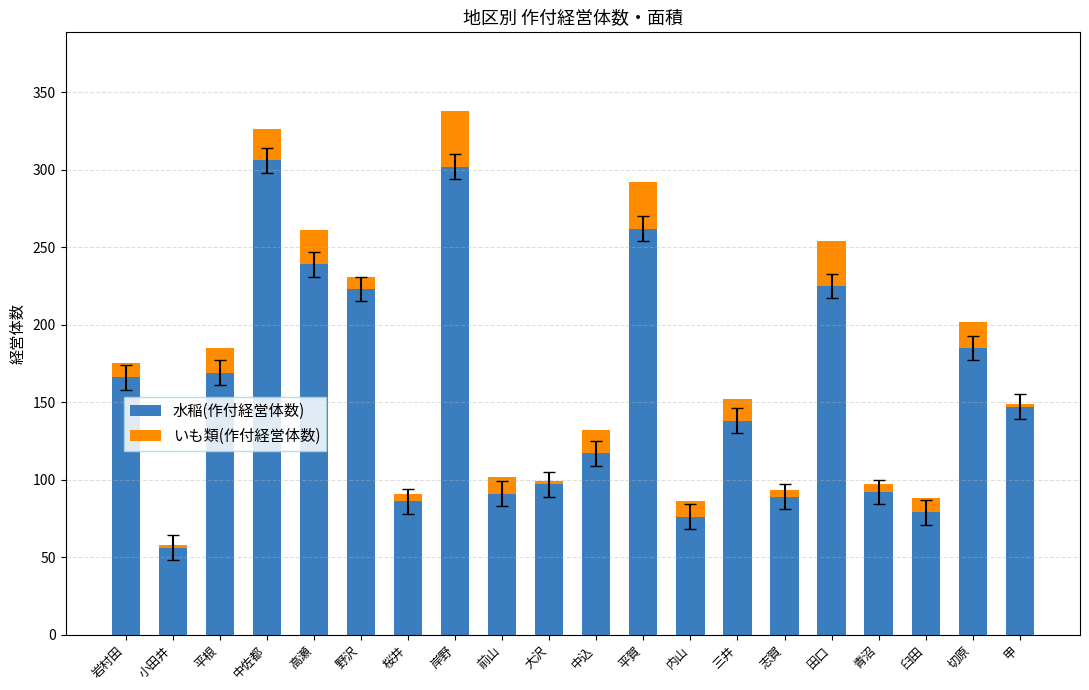

What is the difference between the maximum and second lowest values in the 水稲(作付経営体数) series?

230